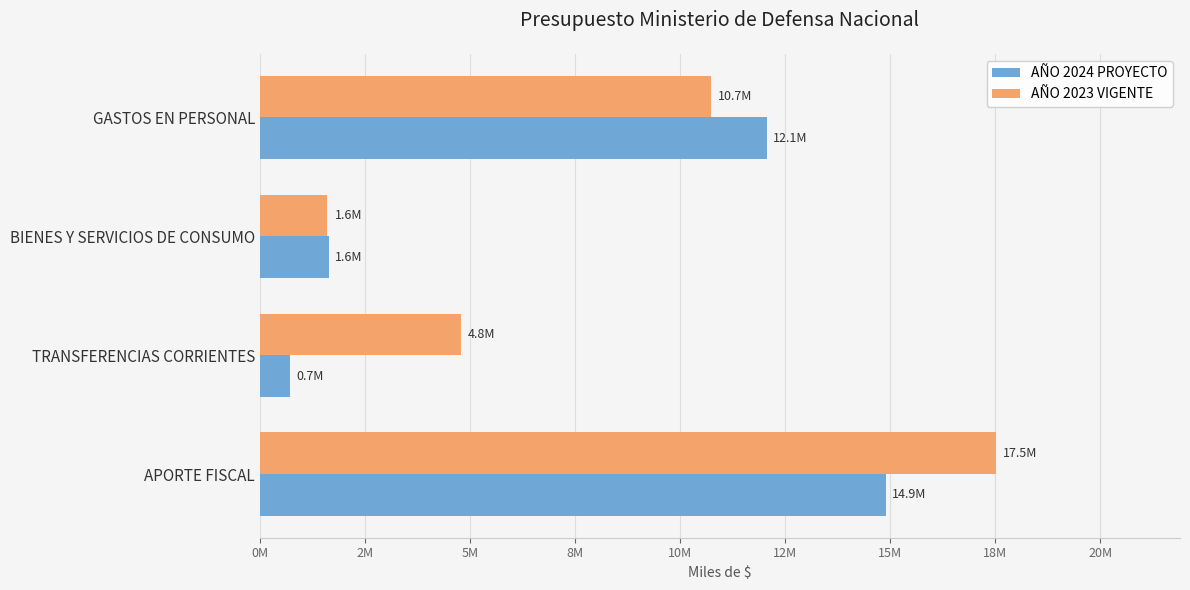

Rank the categories by AÑO 2024 PROYECTO value from highest to lowest.

APORTE FISCAL, GASTOS EN PERSONAL, BIENES Y SERVICIOS DE CONSUMO, TRANSFERENCIAS CORRIENTES